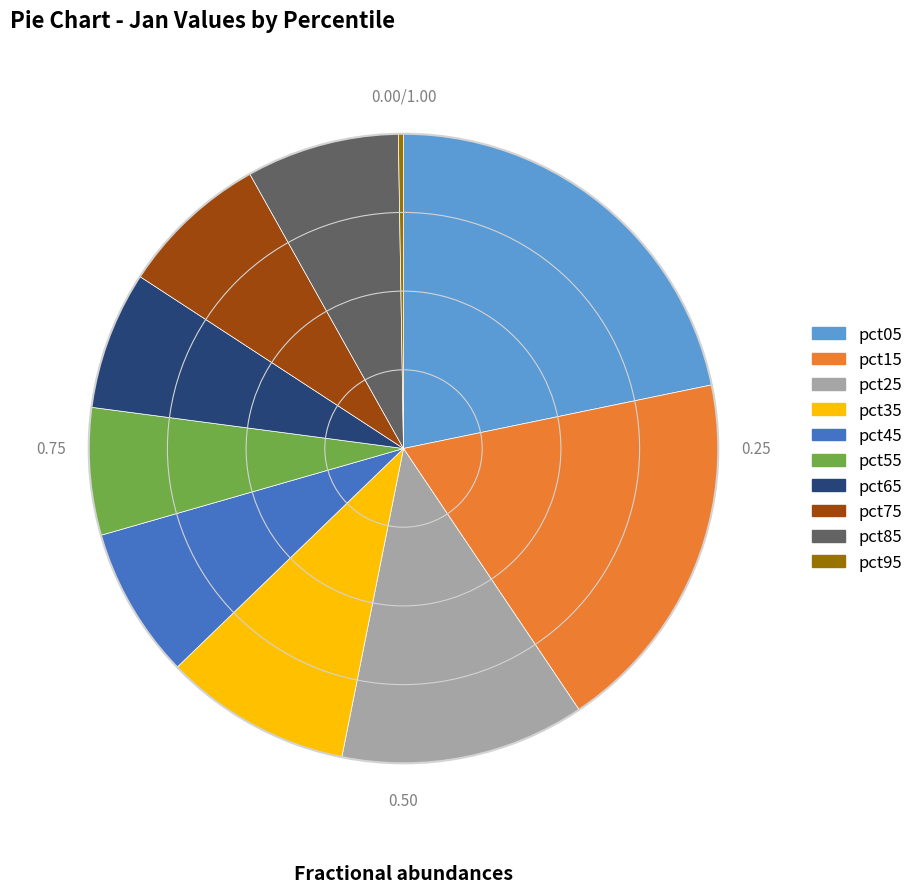

Between pct45 and pct65, which is larger?

pct45